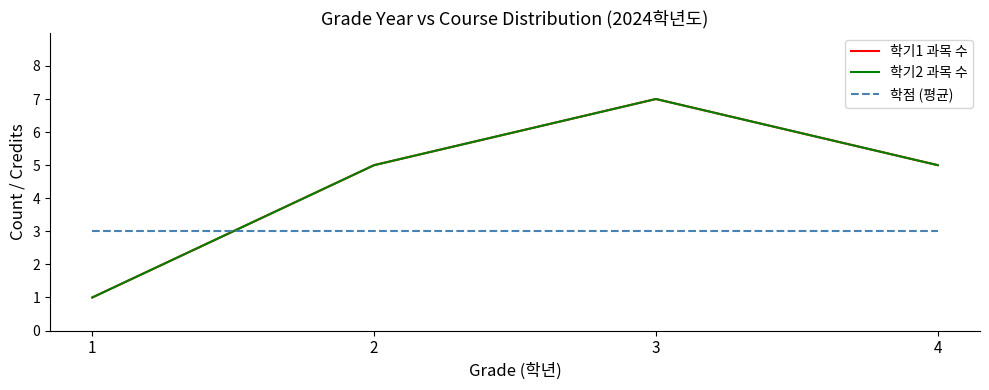

Between 3 and 4, which series saw the biggest shift?

학기1 과목 수